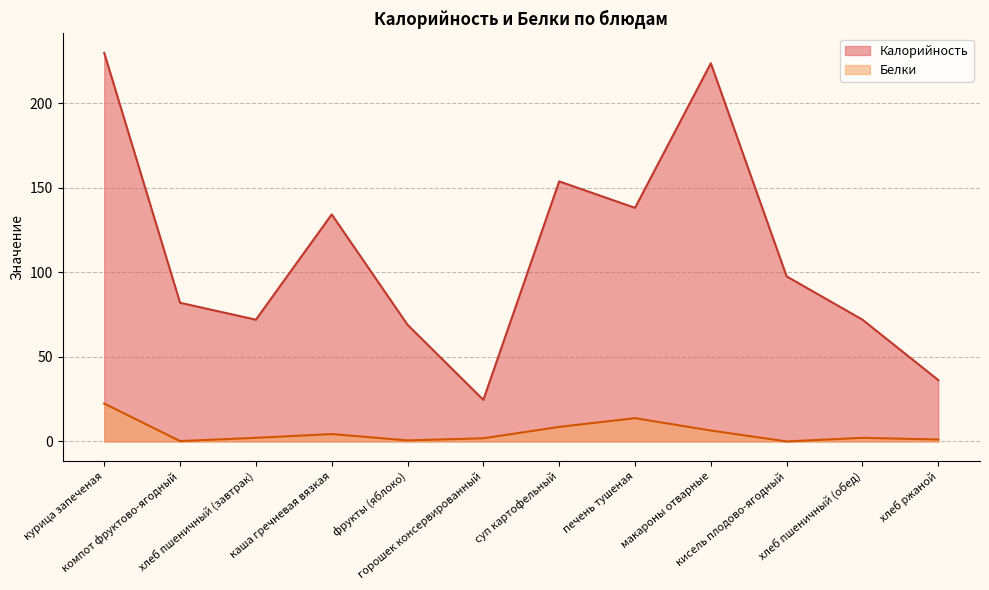

What are all the series names shown in the legend?

Калорийность, Белки